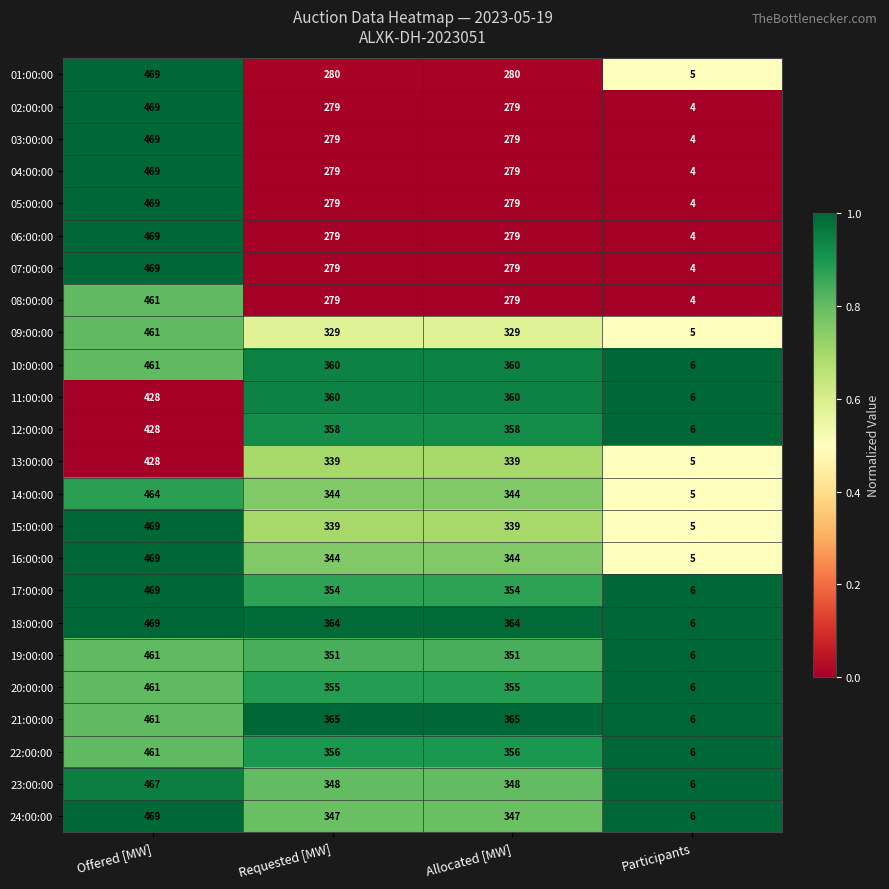

Which series has the largest total across all categories?

18:00:00